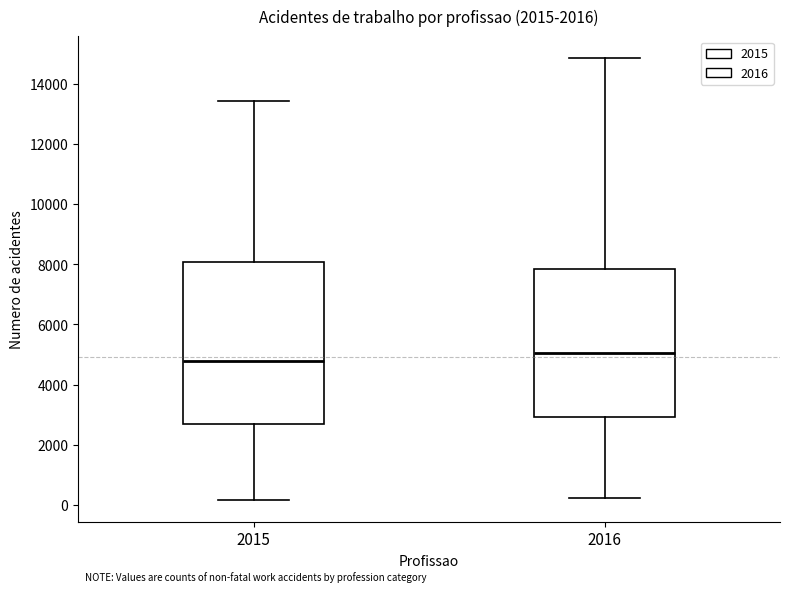

Which box has the highest median line?

2016